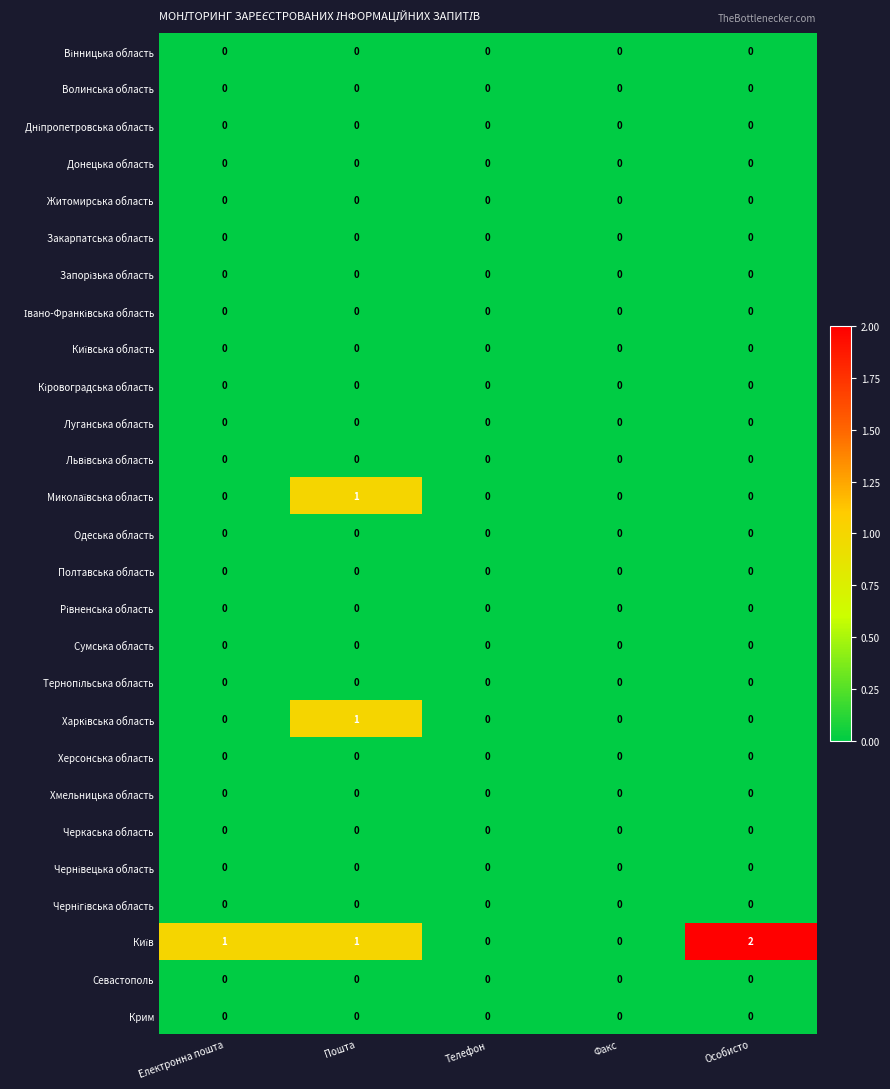

At which category is the sum across all series the highest?

Пошта